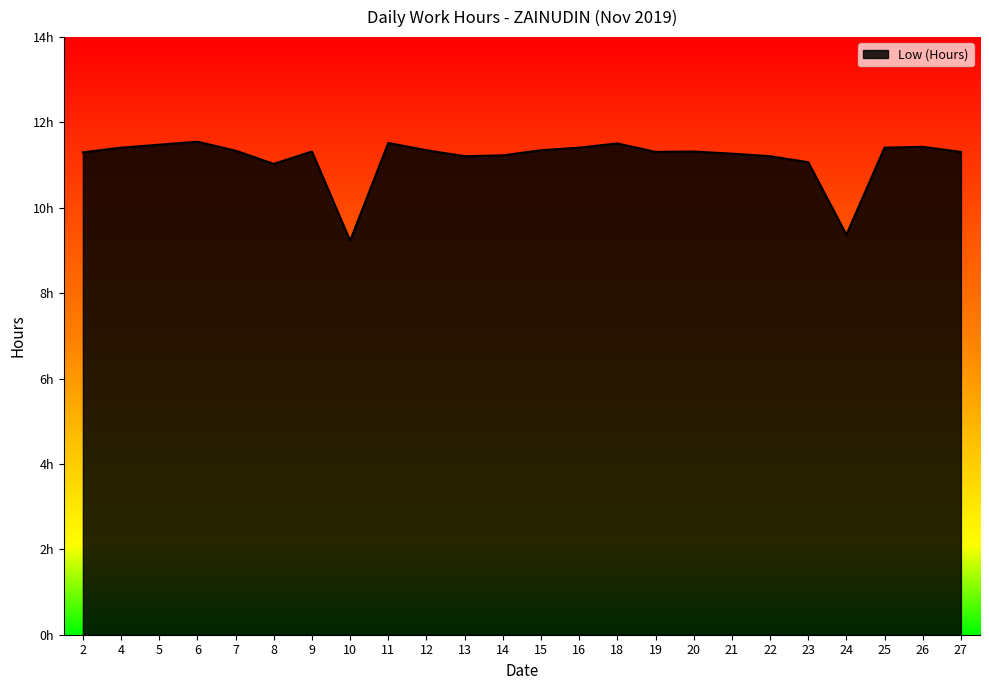

The chart shows a value of 16.2 at 9. True or false?

False